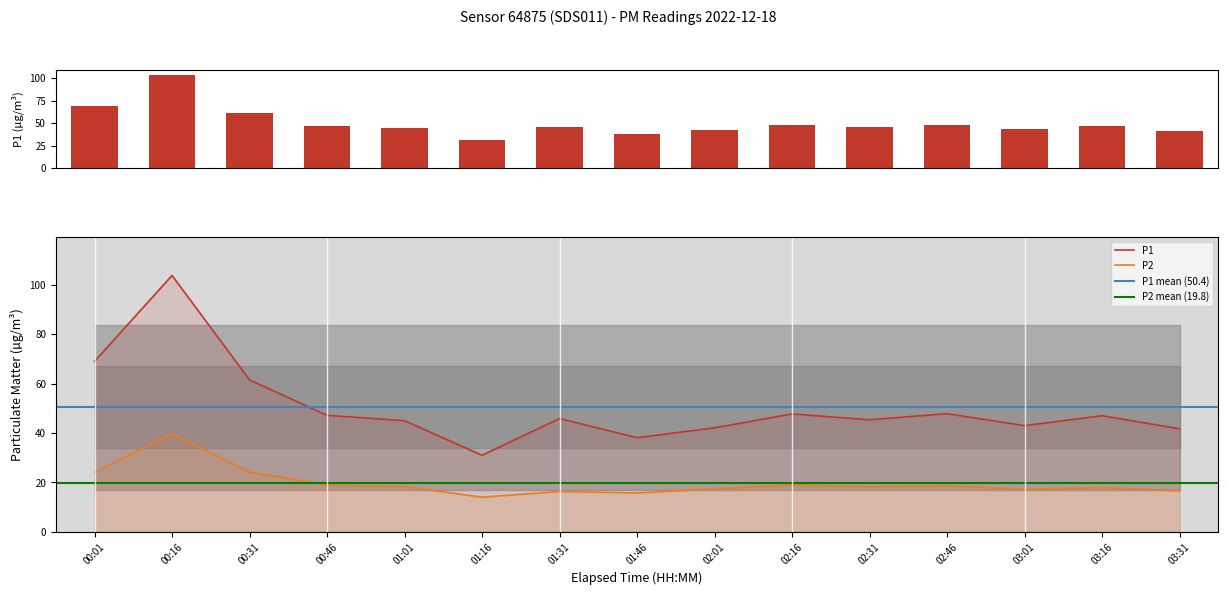

What is the label of the 13th bar from the left?

03:01